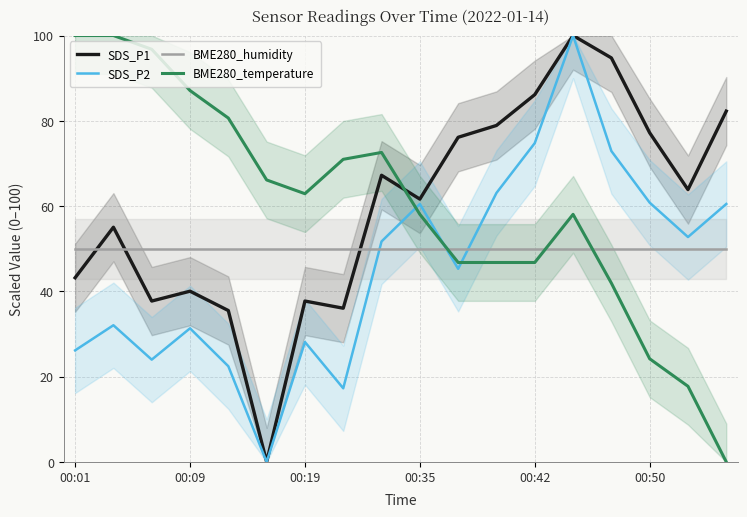

What is the maximum value shown in the chart?

100.0